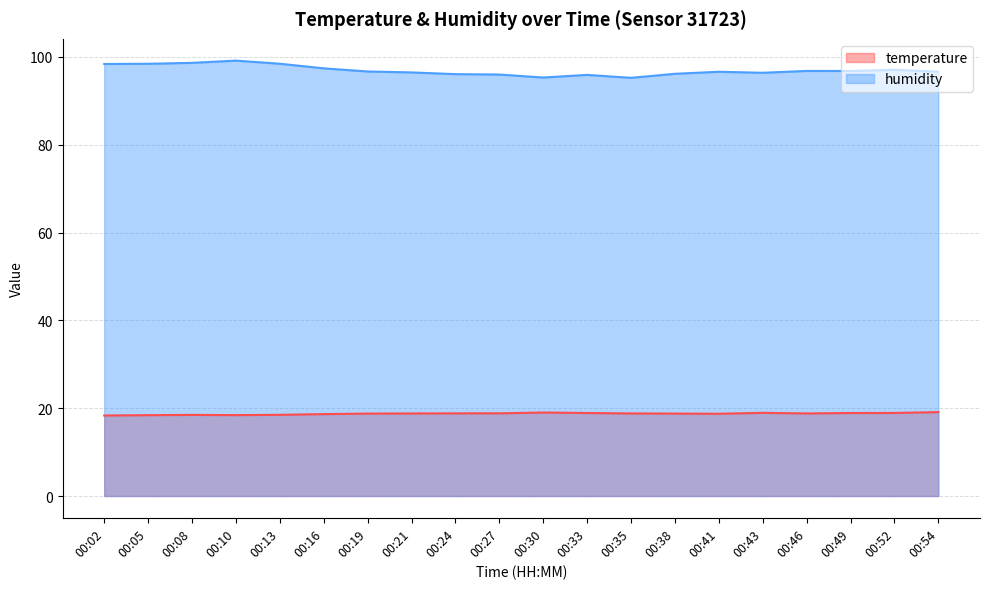

What value does the temperature series have at 00:54?

19.1